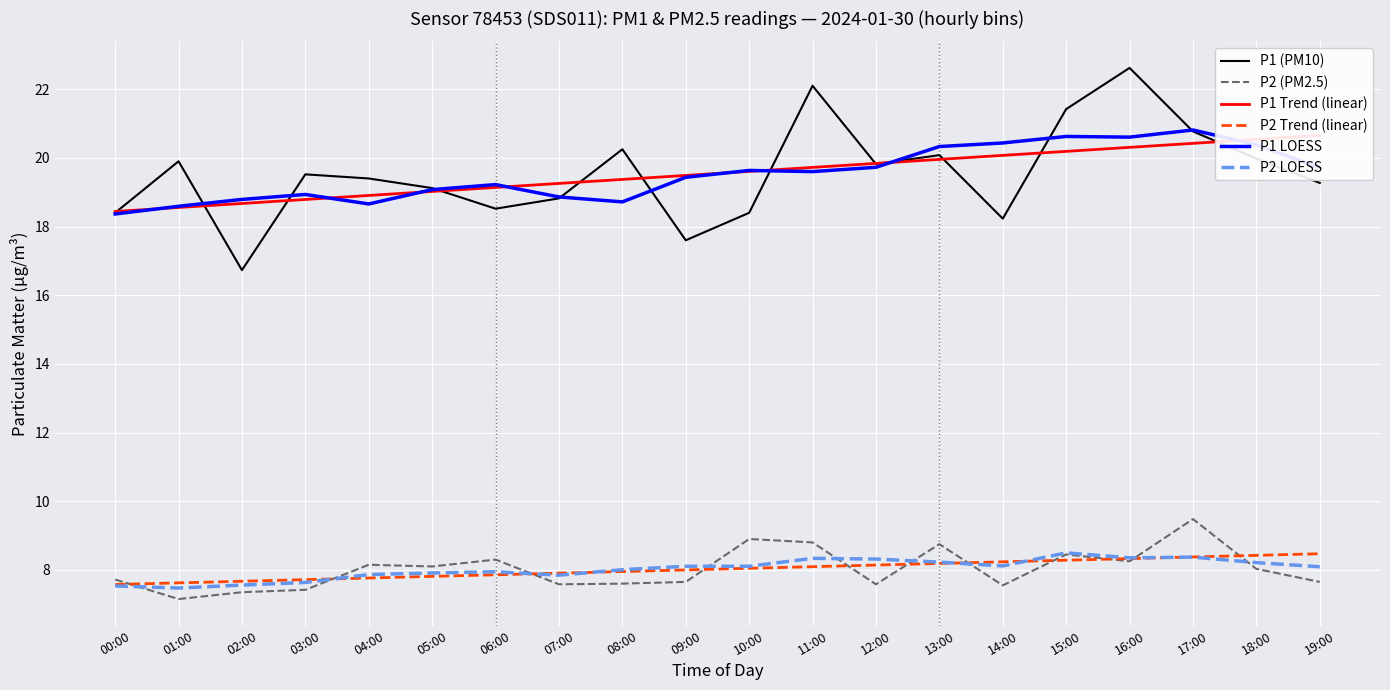

What is the difference between the maximum and minimum values in the P2 Trend (linear) series?

0.9